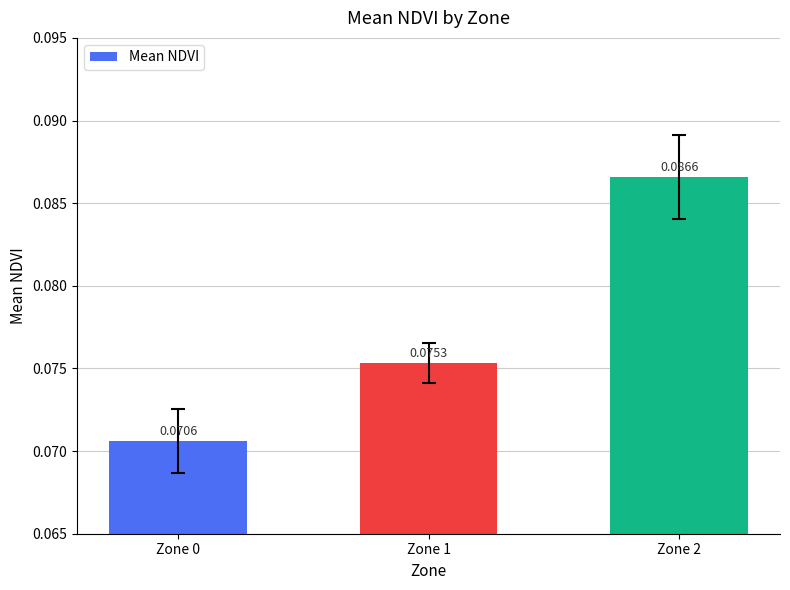

Between Zone 2 and Zone 0, which is larger?

Zone 2